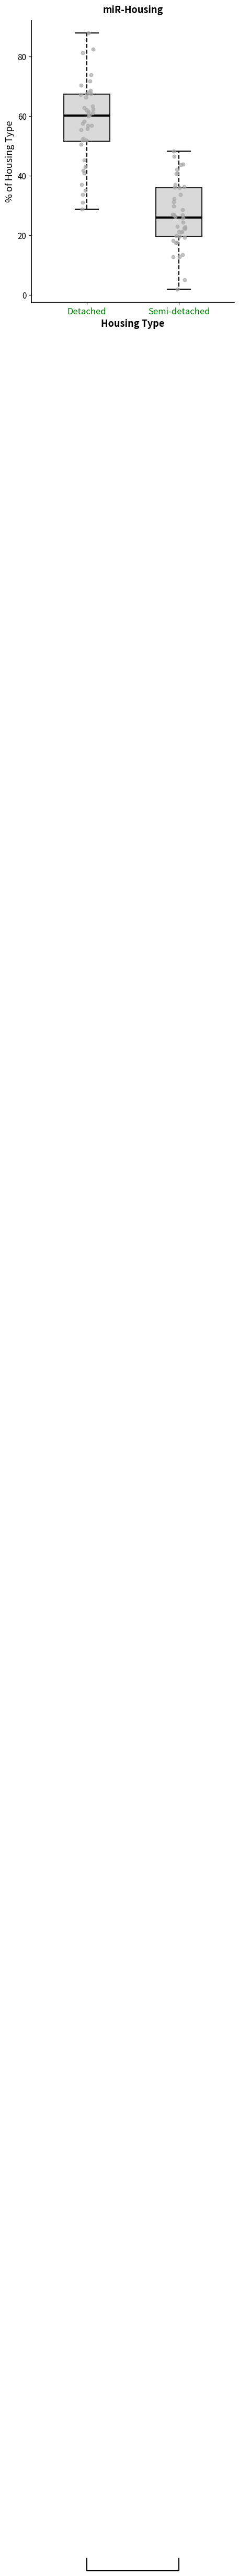

Which box's median line is the highest?

Detached